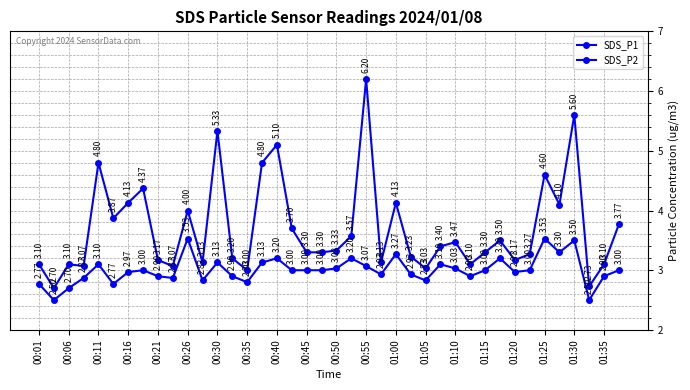

Rank the series by their maximum value, from highest to lowest.

SDS_P1, SDS_P2